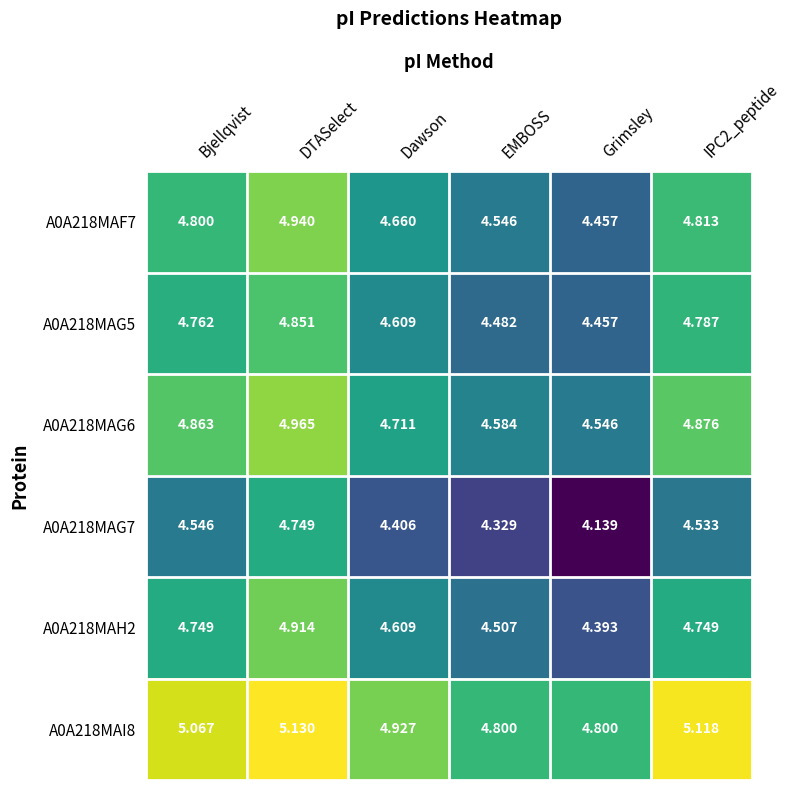

At which label is A0A218MAG5 closest to 4?

Grimsley